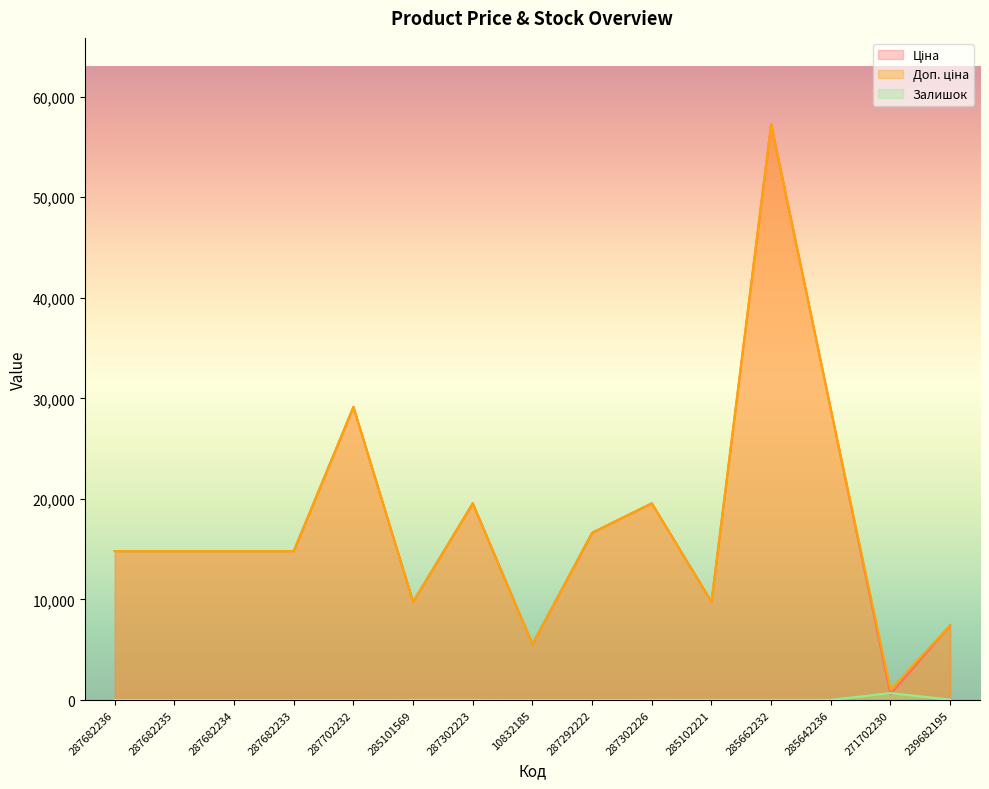

Does the chart have visible grid lines?

No